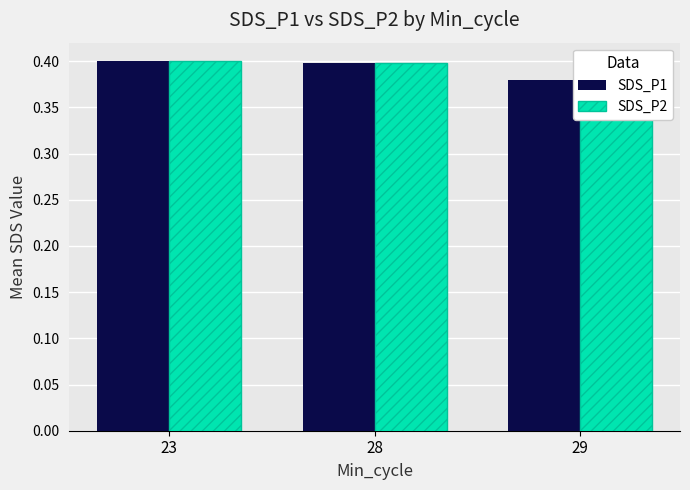

What is the total value across all series at 23?

0.8